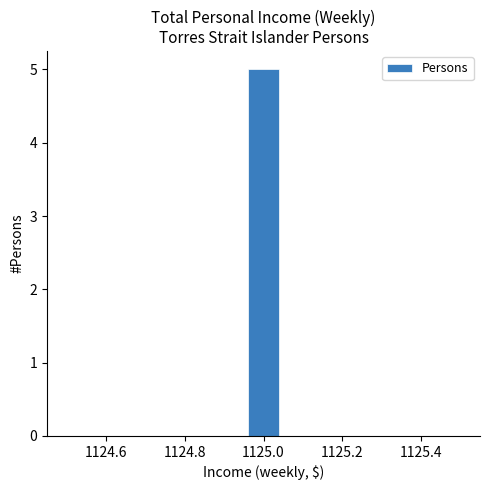

Read against the x-axis, roughly where is the centre of the tallest bar?

1125.00